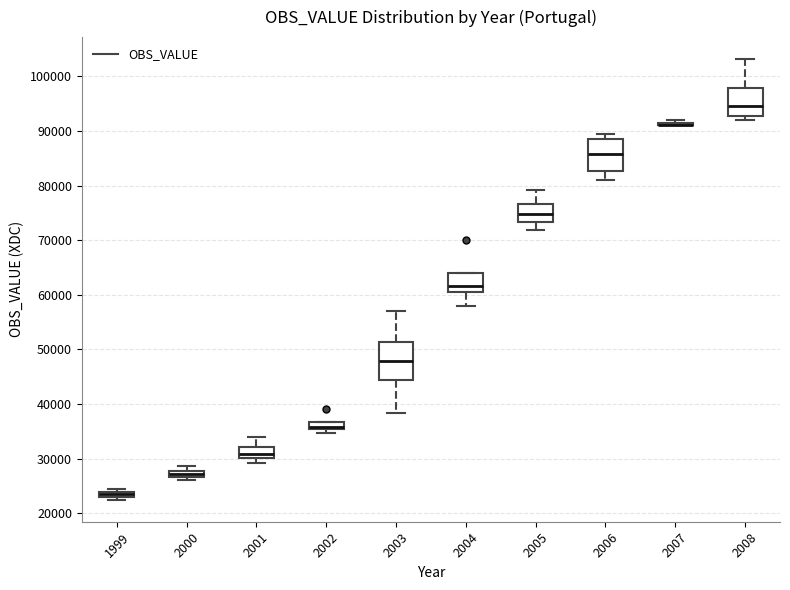

Where is the lower edge of the box at x = 1999 on the y-axis? The values are not printed on the chart, so give them approximately, as read against the axis.

23000